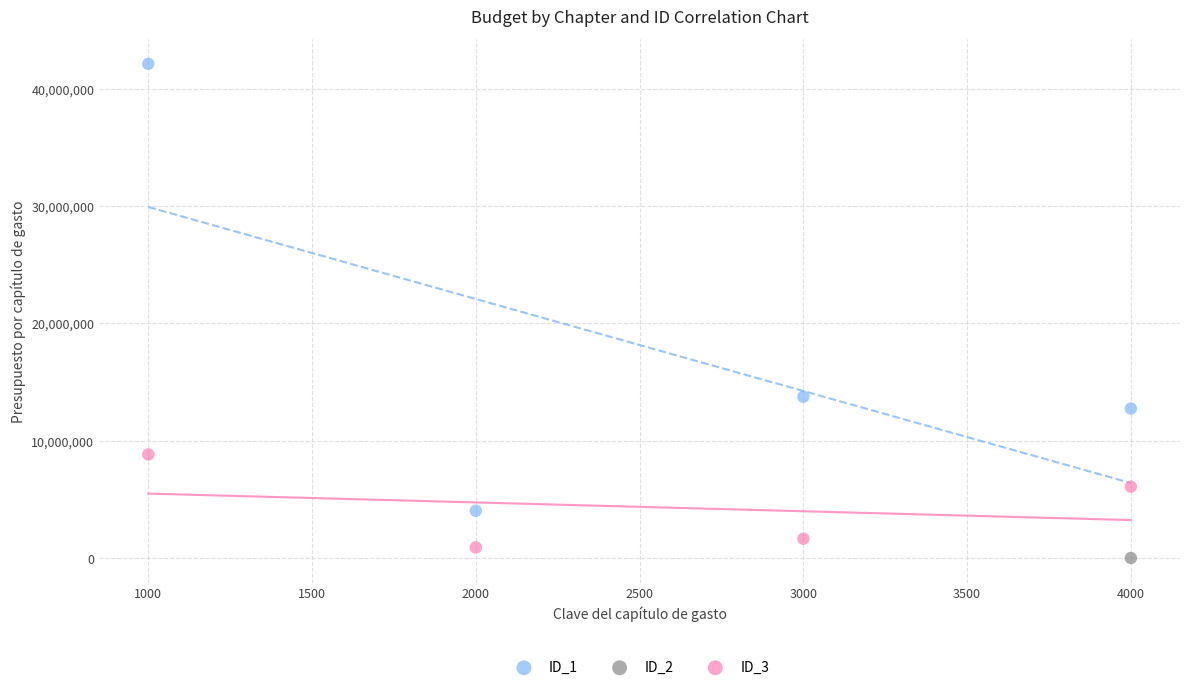

Which series reaches the minimum Y coordinate?

ID_2